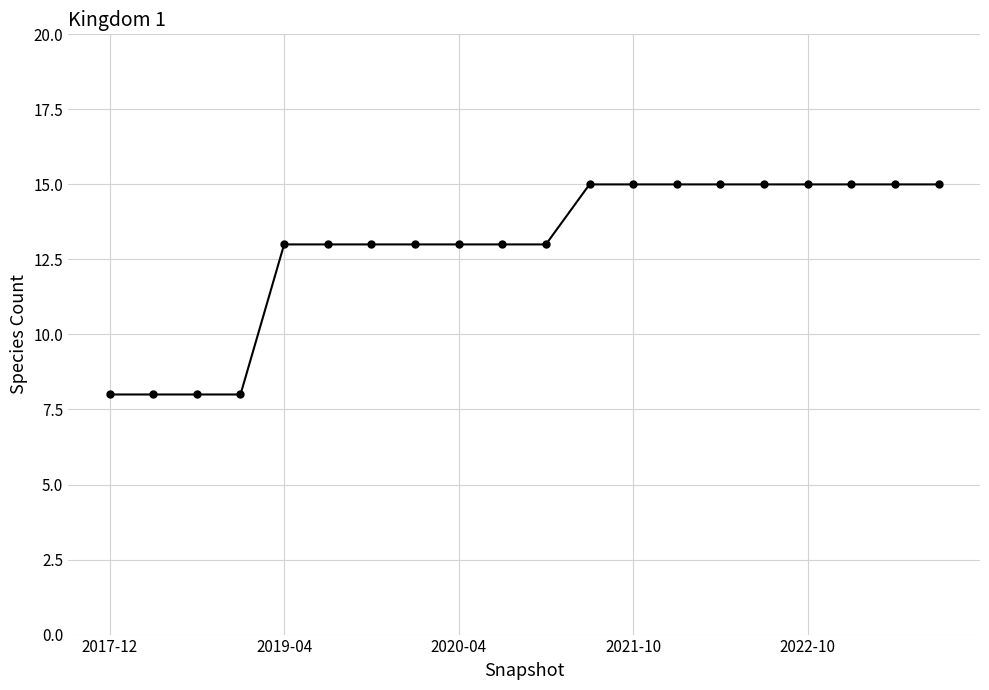

How many distinct data groups are displayed?

1